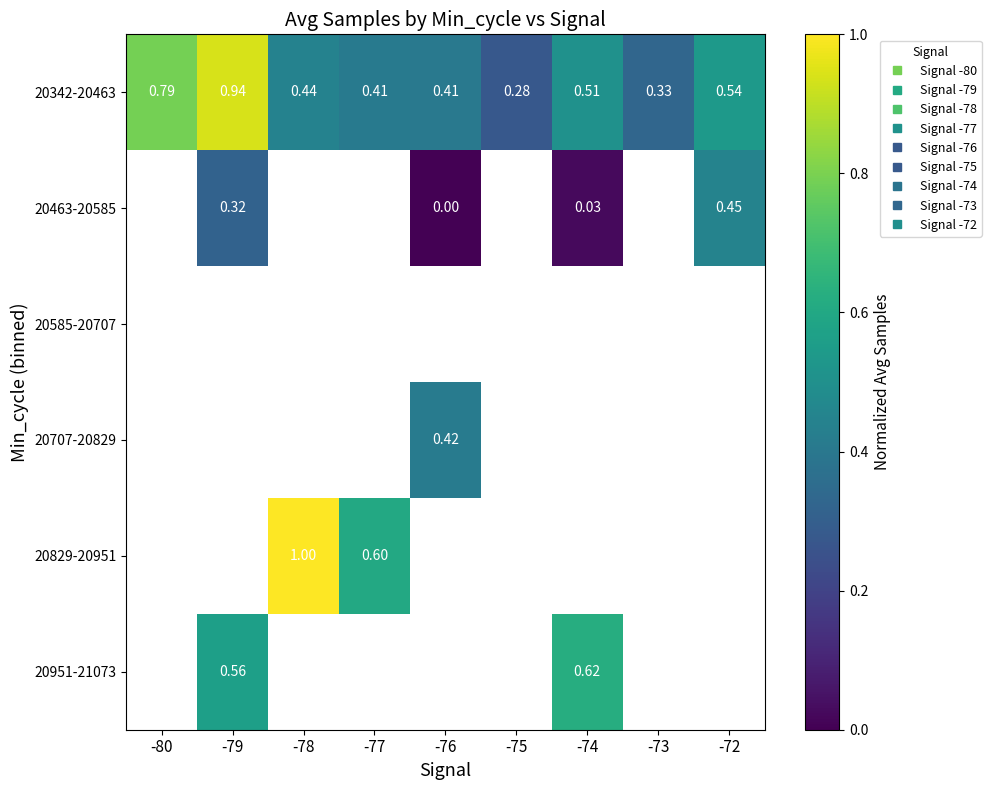

How many positive values does the 20463-20585 series have?

3